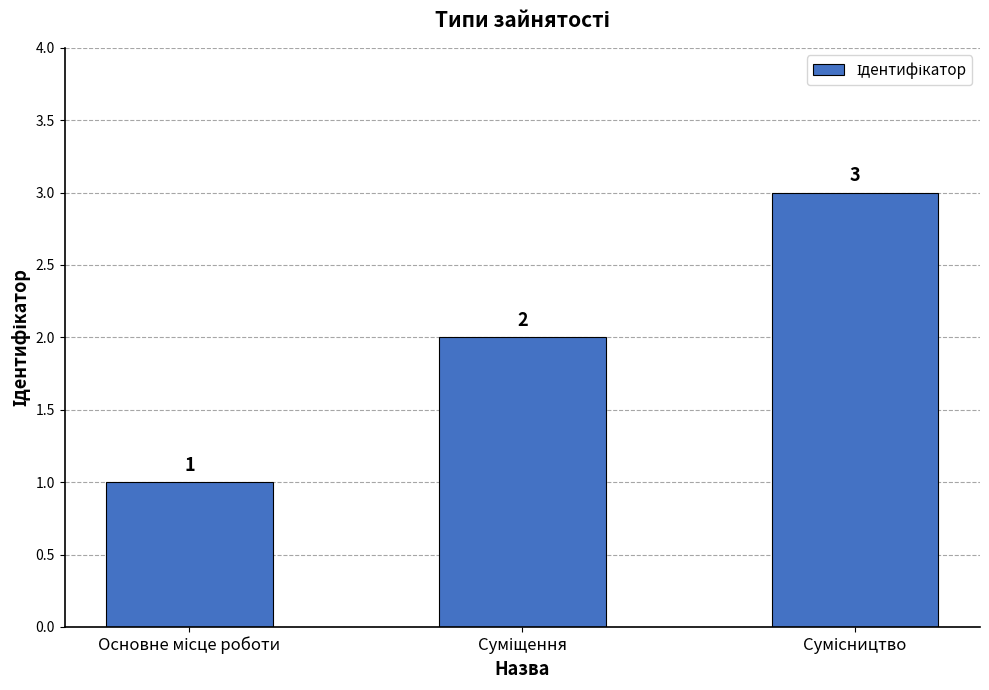

How many values are below 2?

1